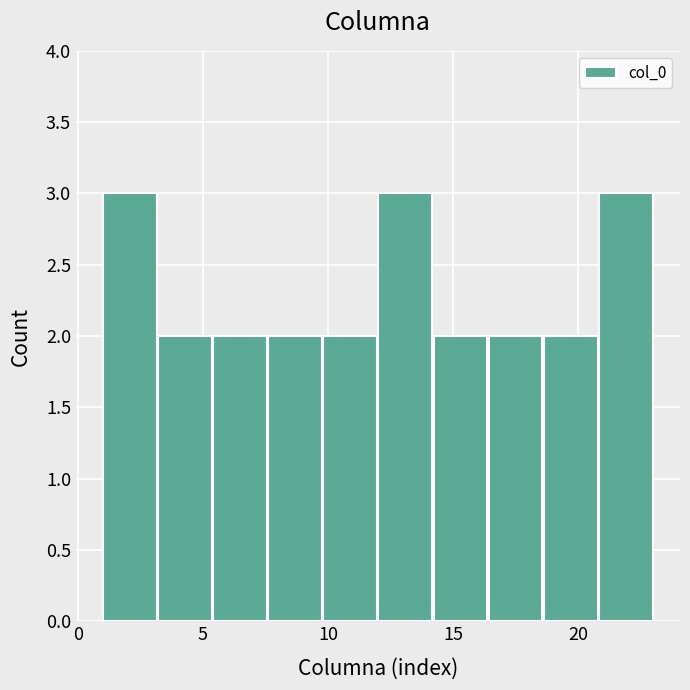

Reading left to right, transcribe this chart: for each bar, give the range it covers on the x-axis and its height. Neither the bar edges nor the heights are printed on the chart, so give them approximately, as read against the axes.

1.0 to 3.2: 3
3.2 to 5.4: 2
5.4 to 7.6: 2
7.6 to 9.8: 2
9.8 to 12.0: 2
12.0 to 14.2: 3
14.2 to 16.4: 2
16.4 to 18.6: 2
18.6 to 20.8: 2
20.8 to 23.0: 3